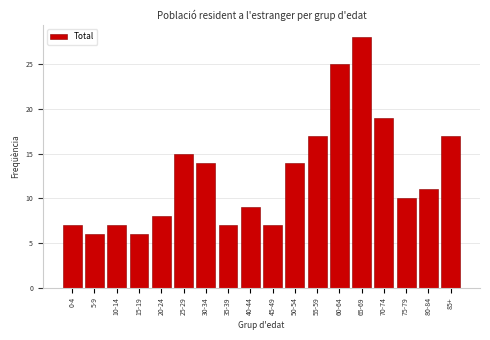

Reading left to right, what are all the values shown in this chart?

0-4=7	5-9=6	10-14=7	15-19=6	20-24=8	25-29=15	30-34=14	35-39=7	40-44=9	45-49=7	50-54=14	55-59=17	60-64=25	65-69=28	70-74=19	75-79=10	80-84=11	85+=17